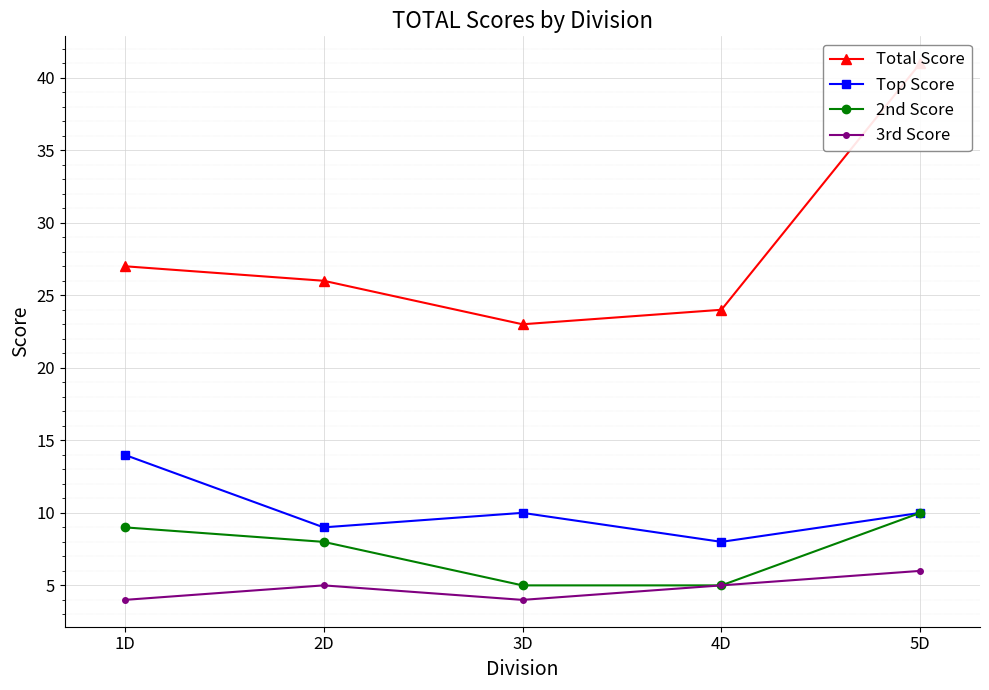

At 4D, list the series in order from largest to smallest.

Total Score, Top Score, 2nd Score, 3rd Score